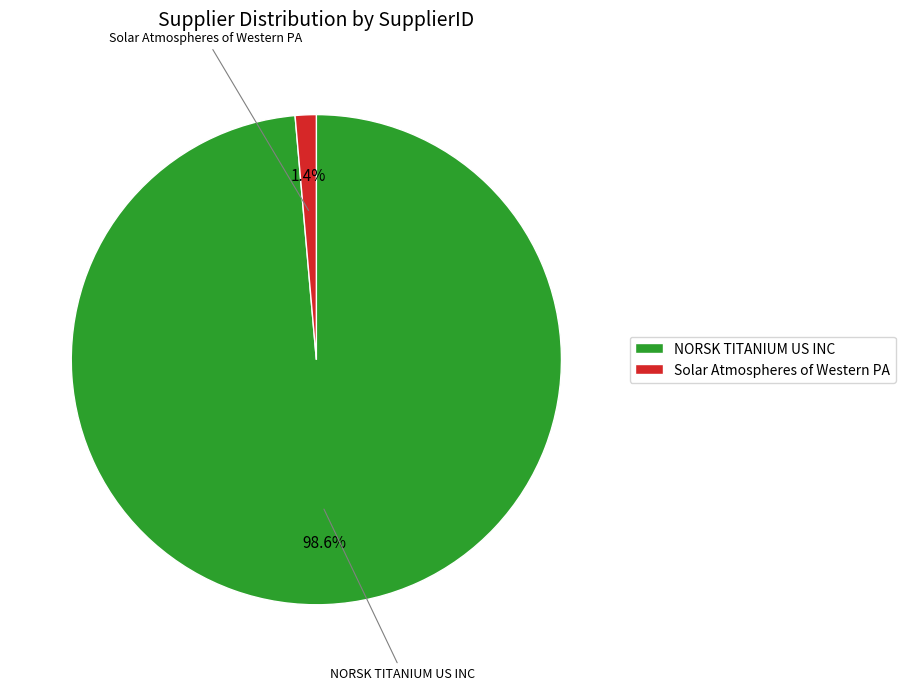

What is the smallest slice in the pie chart?

Solar Atmospheres of Western PA